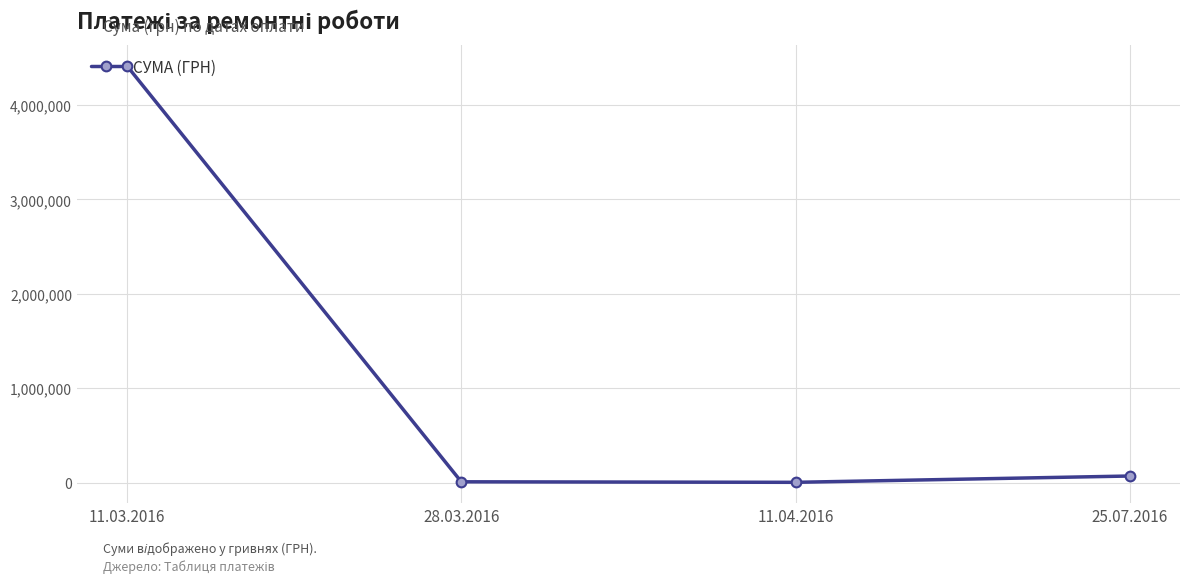

True or false: there are more than 0 points higher than both neighbors.

False